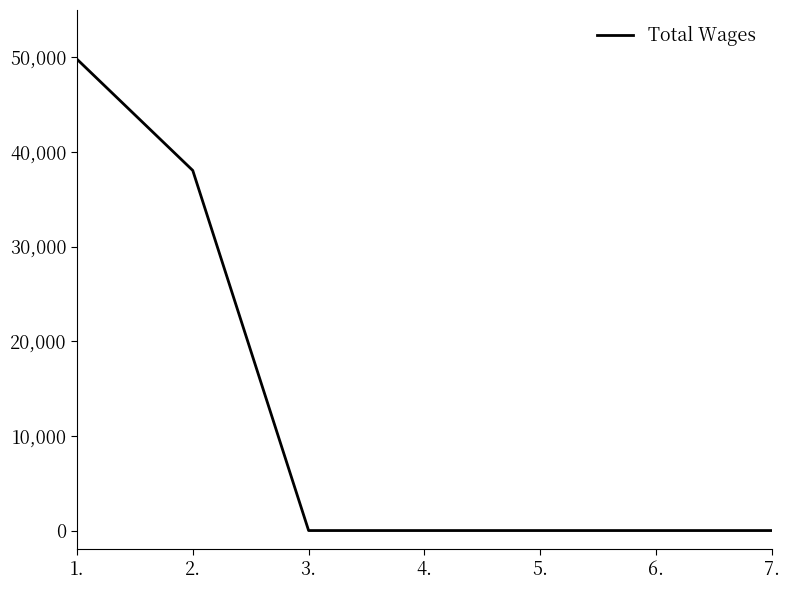

Does the chart have visible grid lines?

No